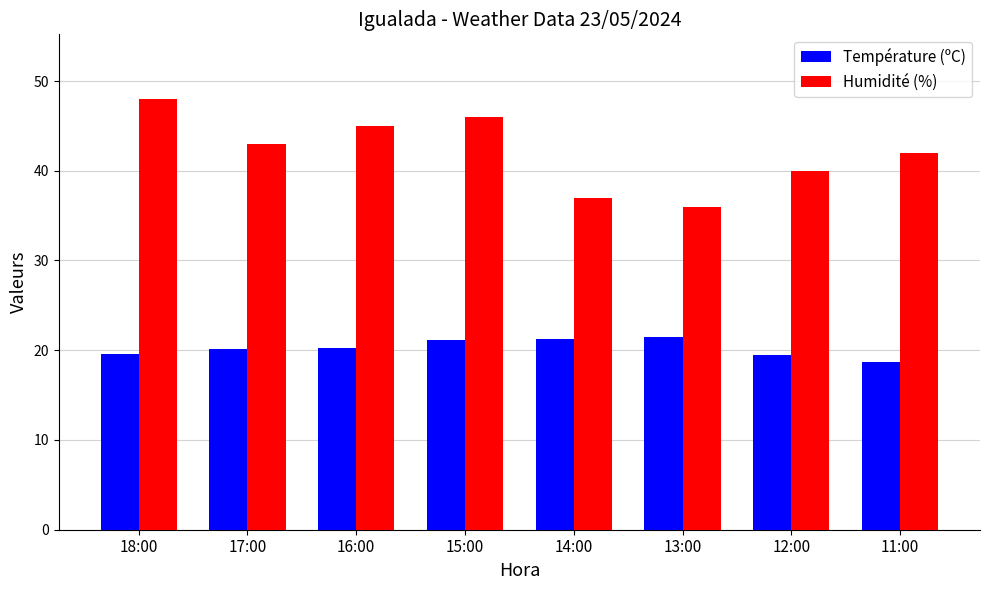

Is it true that Température (ºC) equals 10.3 at 14:00?

False